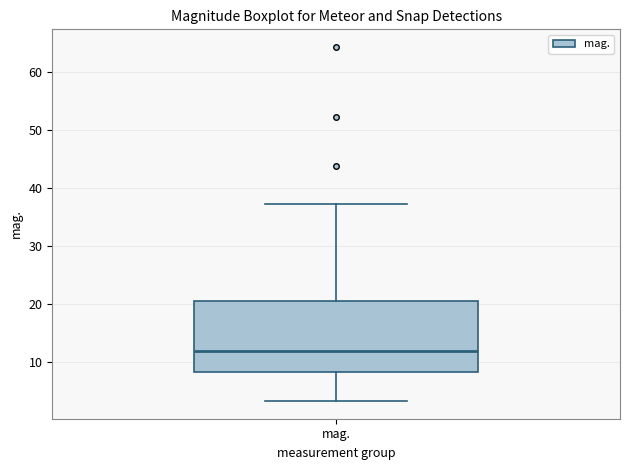

Transcribe this box plot: give where the median line is, the range the box spans, and where the two whiskers end, as read against the y-axis. The values are not printed on the chart, so give them approximately, as read against the axis.

median 12, box 8 to 21, whiskers 3 to 37